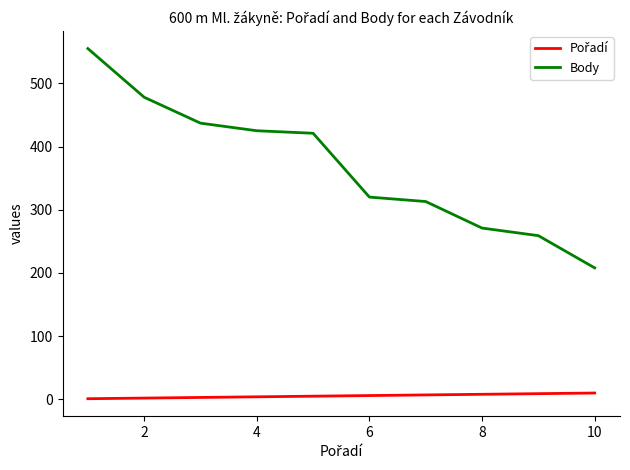

Which series has the widest spread of values?

Body